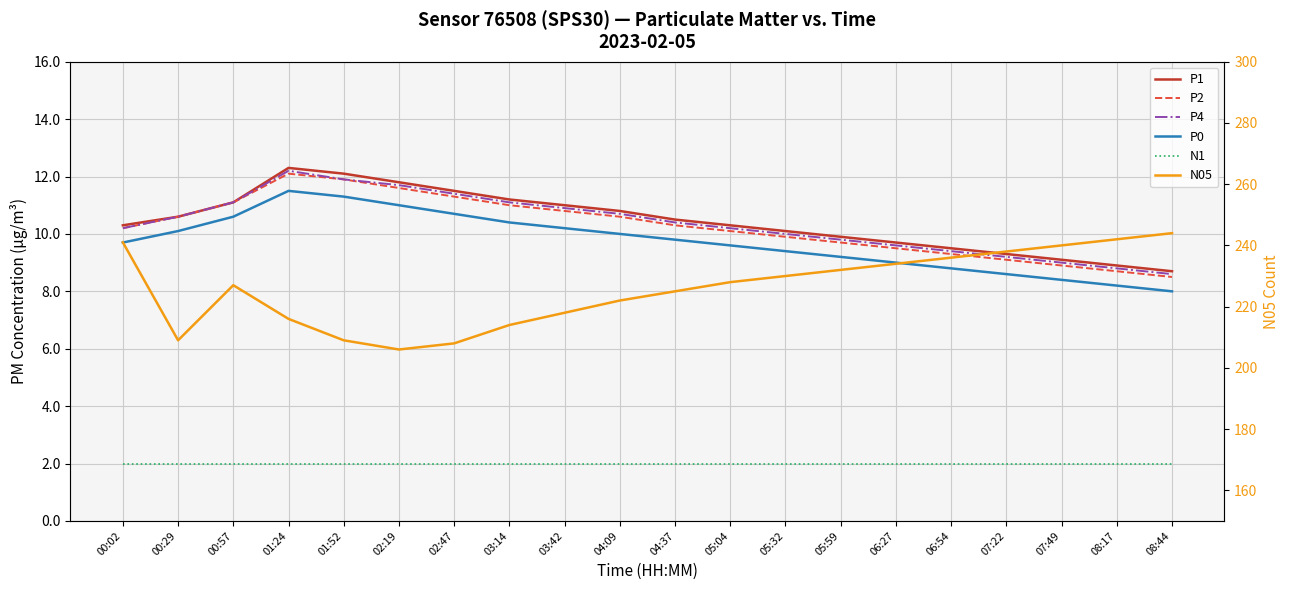

At which category does P4 reach its first local peak?

01:24